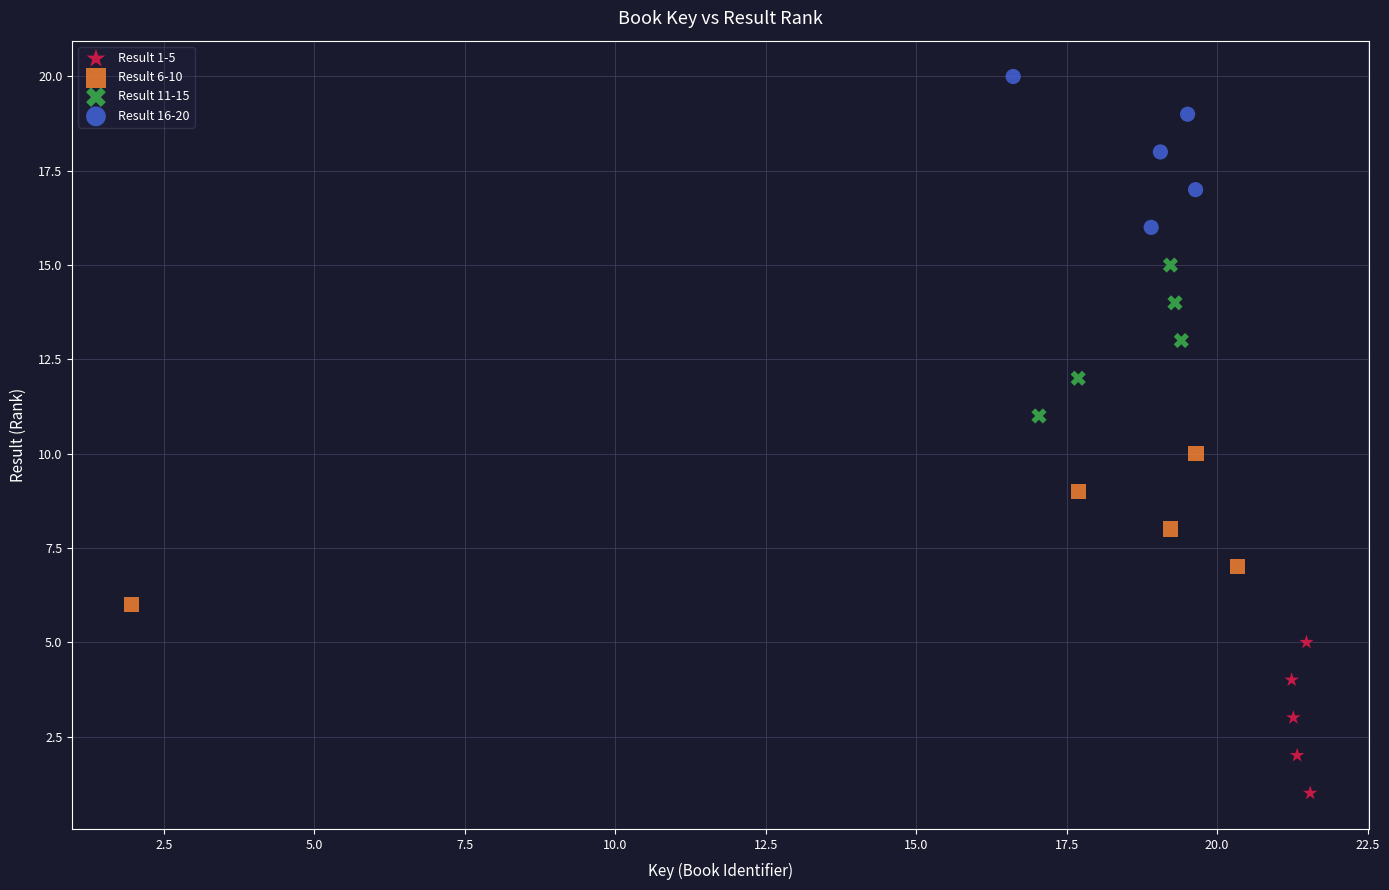

Which series contains the lowest Y value?

Result 1-5